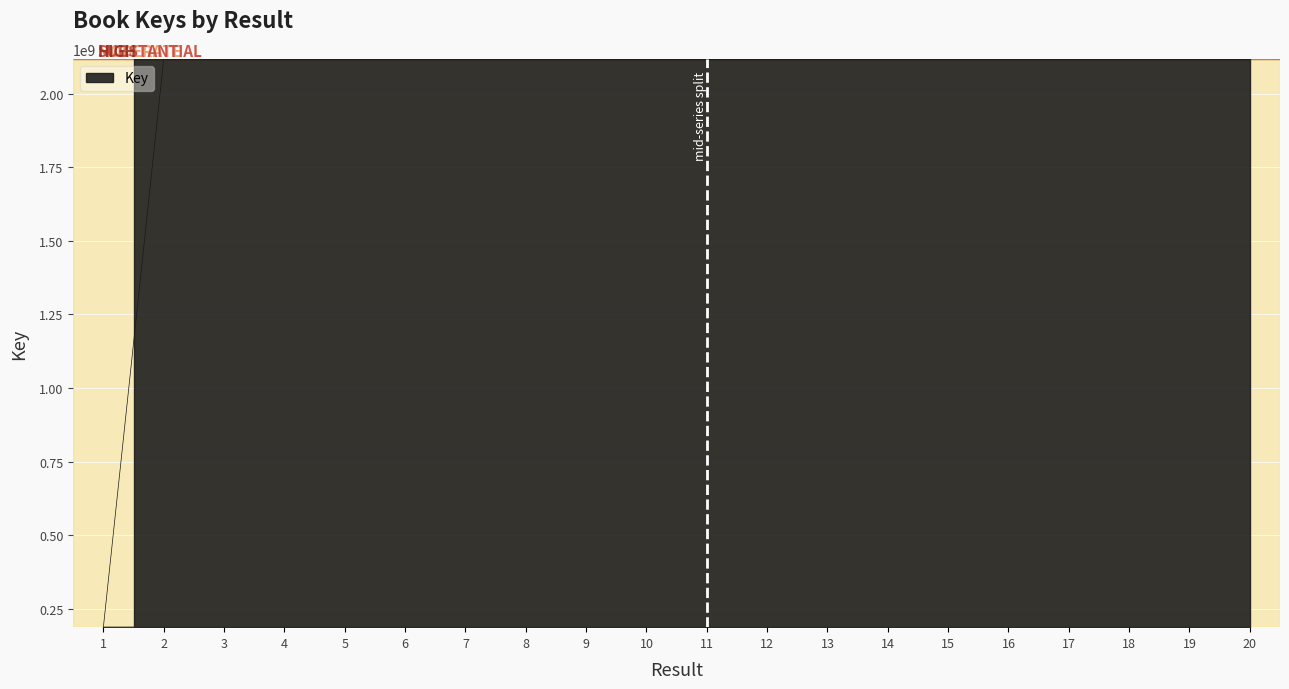

The chart shows a value of 3334363315 at 20. True or false?

False